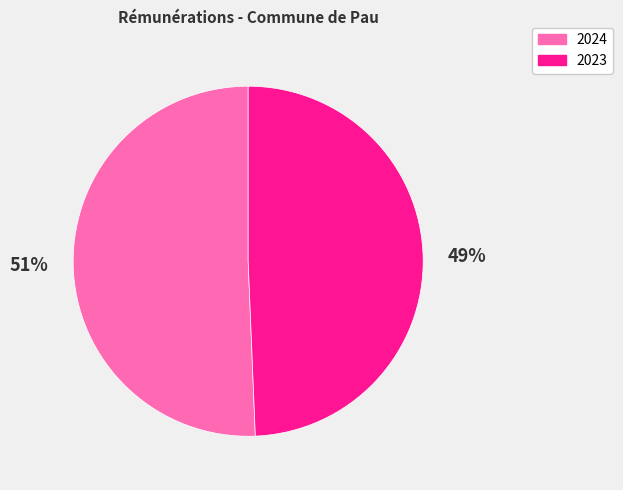

How many segments does this pie chart have?

2